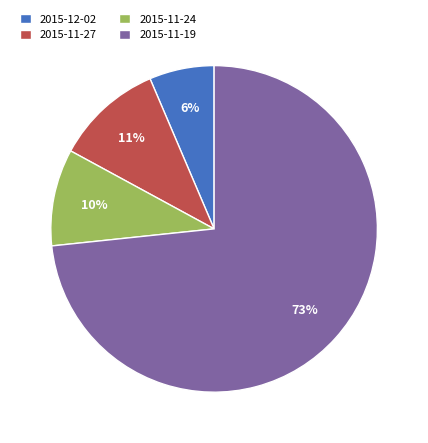

Do 2015-11-27 and 2015-11-19 together represent more than half of the pie?

Yes